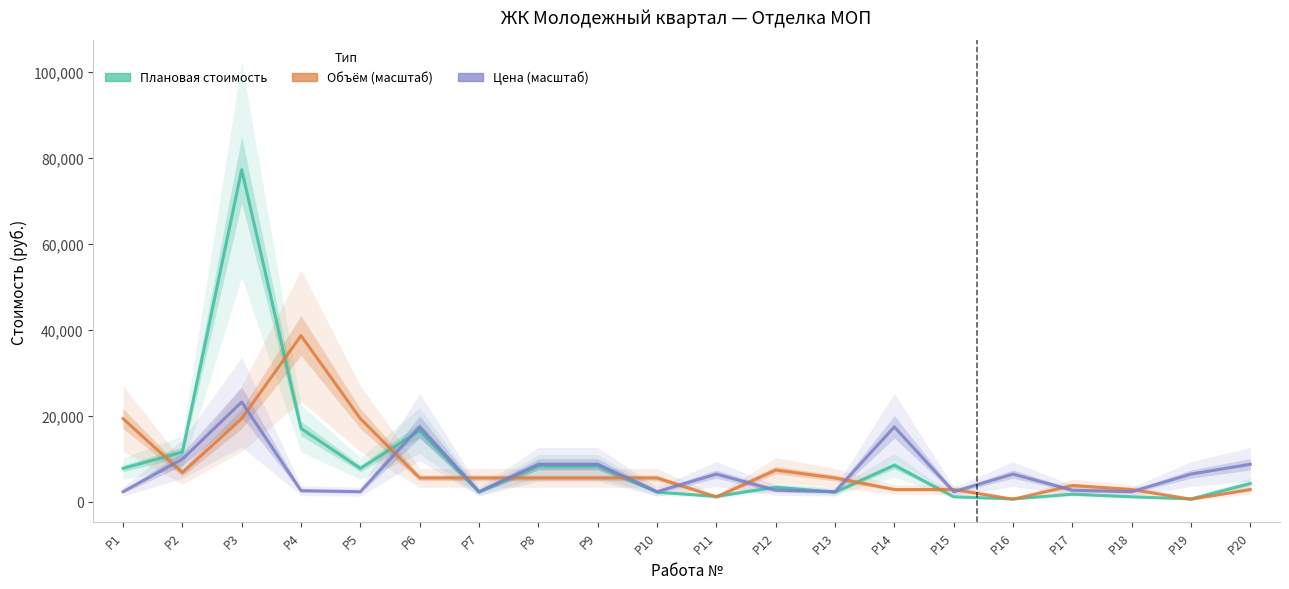

What is the difference between the Плановая стоимость values at Р12 and Р16?

2747.3